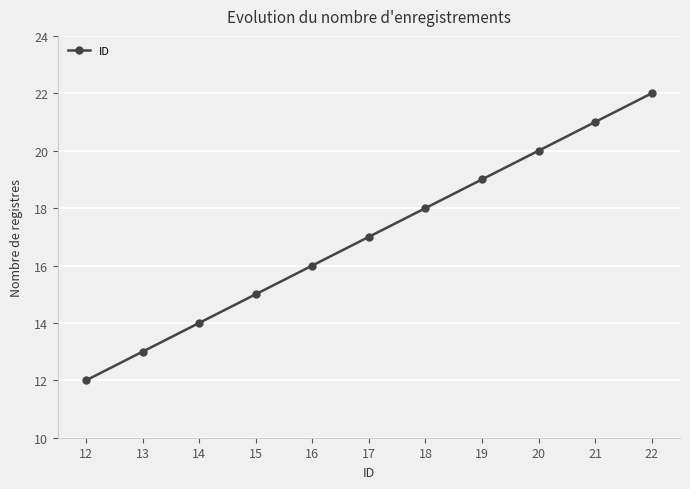

What is the maximum value shown in the chart?

22